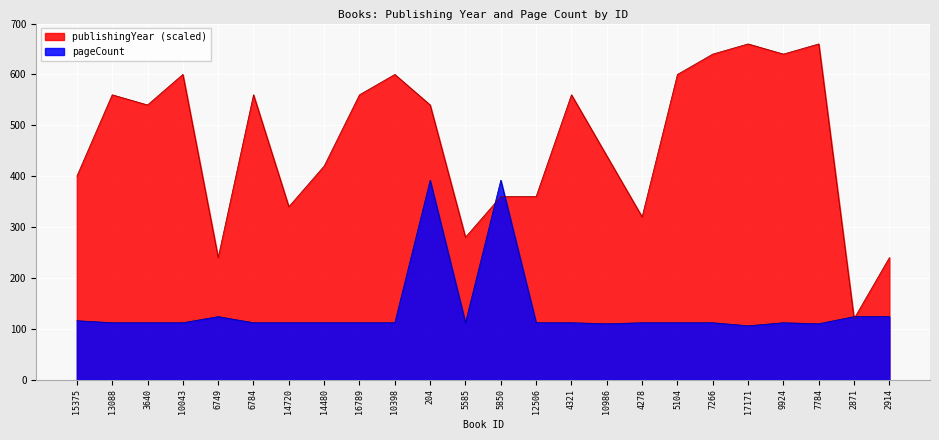

What is the spread (max minus min) of values at 5585?

168